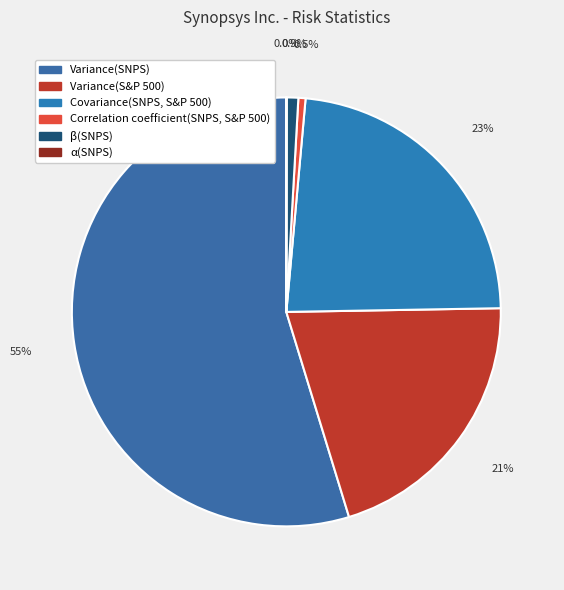

Is α(SNPS) the majority of the pie?

No